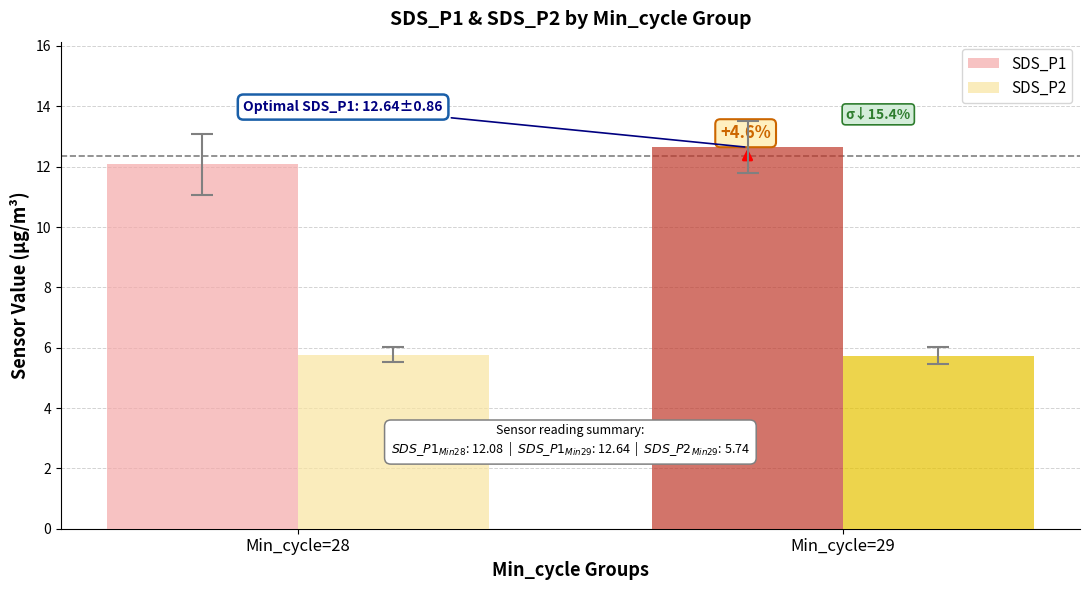

Which series changed the most between Min_cycle=28 and Min_cycle=29?

SDS_P1